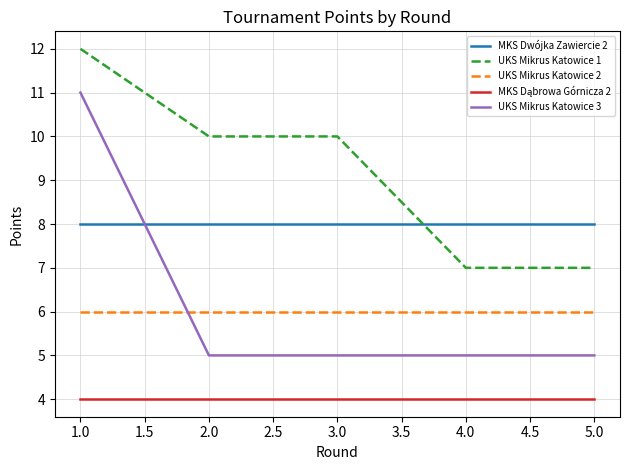

Does the chart display data point markers on the line(s)?

No